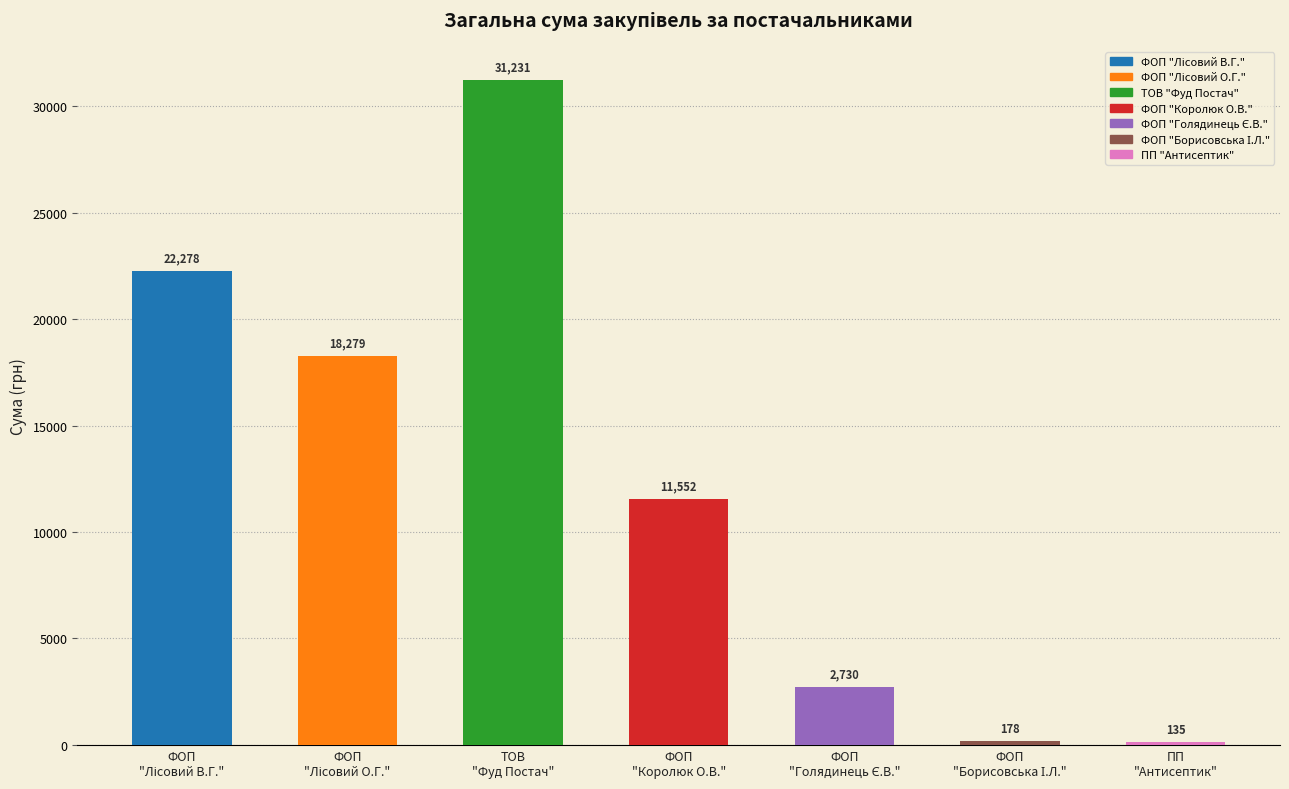

Which category has the highest value across all series?

ТОВ "Фуд Постач"